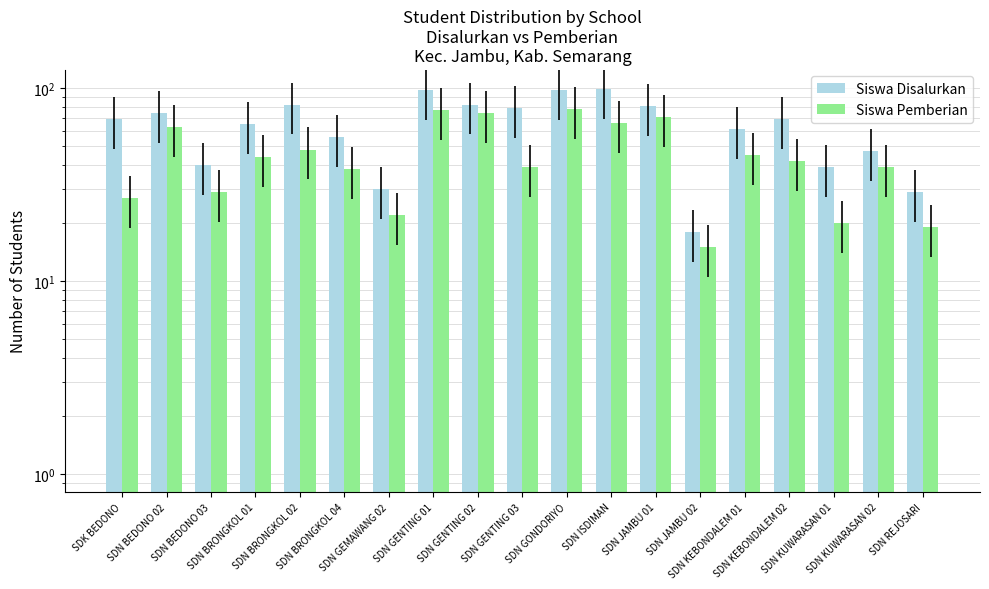

Which series has the largest range (max minus min)?

Siswa Disalurkan